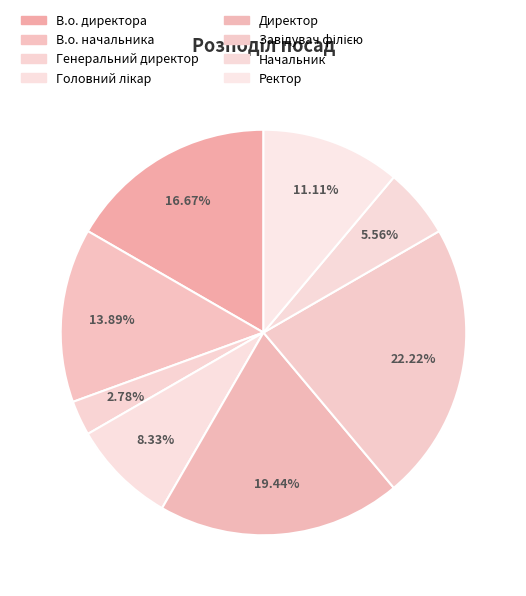

Is the sum of В.о. директора and Ректор greater than half?

No